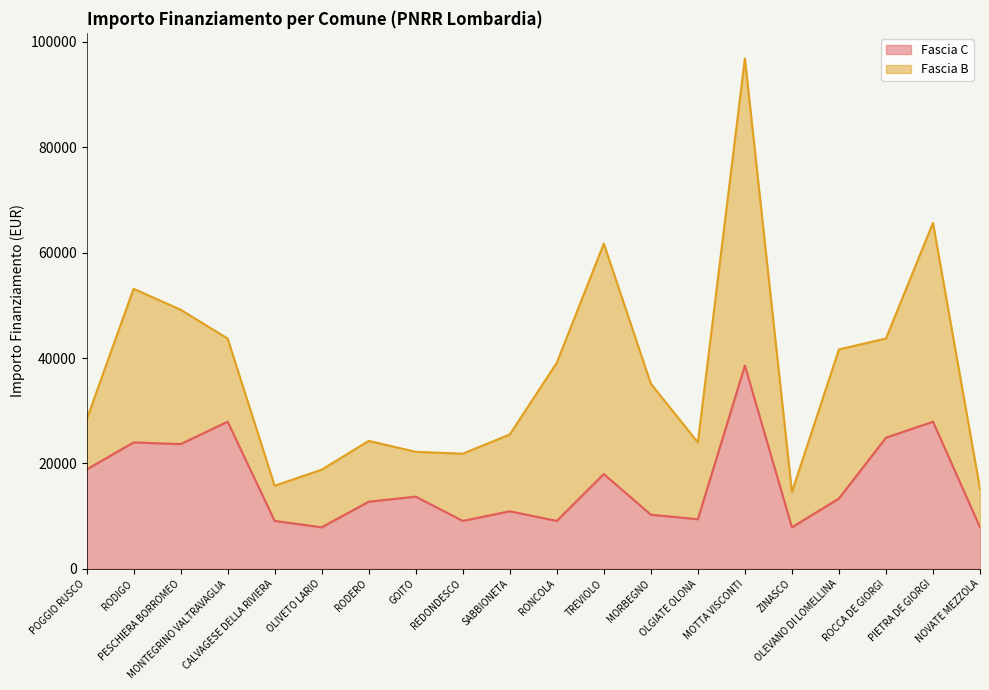

What is the change in value from SABBIONETA to MORBEGNO?

-642